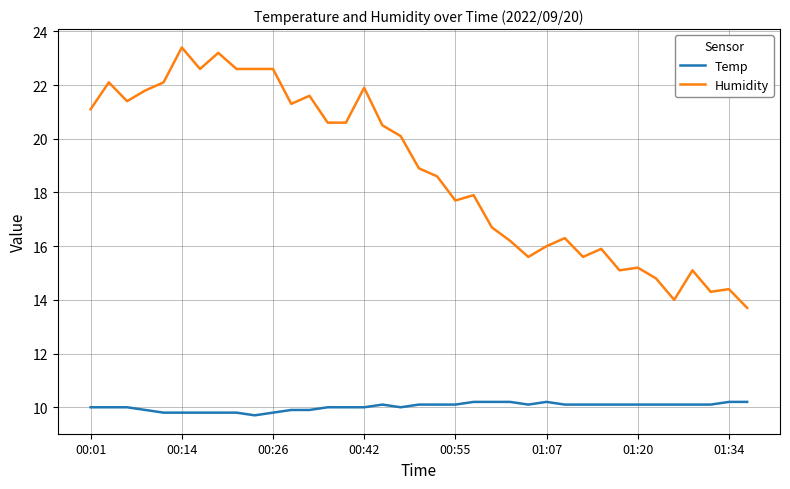

What are all the series names shown in the legend?

Temp, Humidity